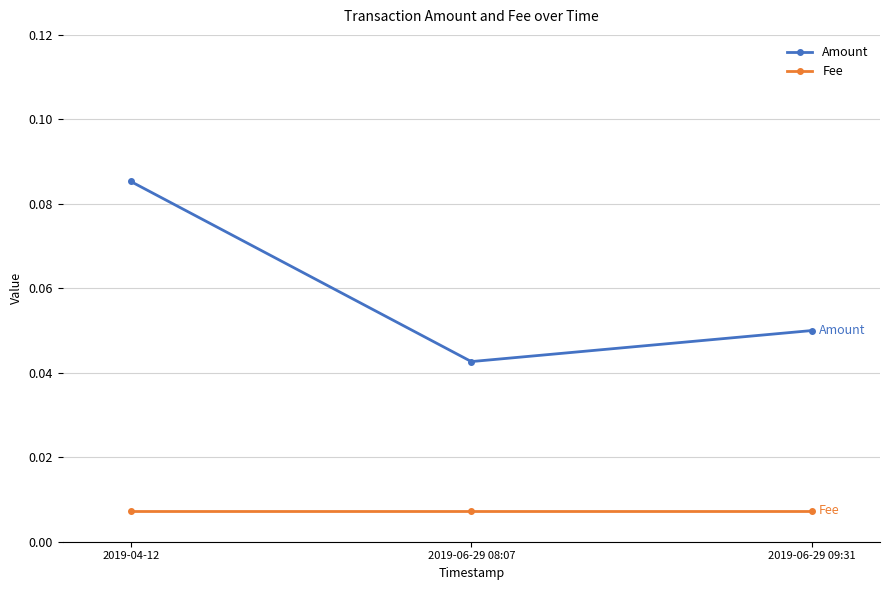

List the series in order of their peak value, lowest first.

Fee, Amount